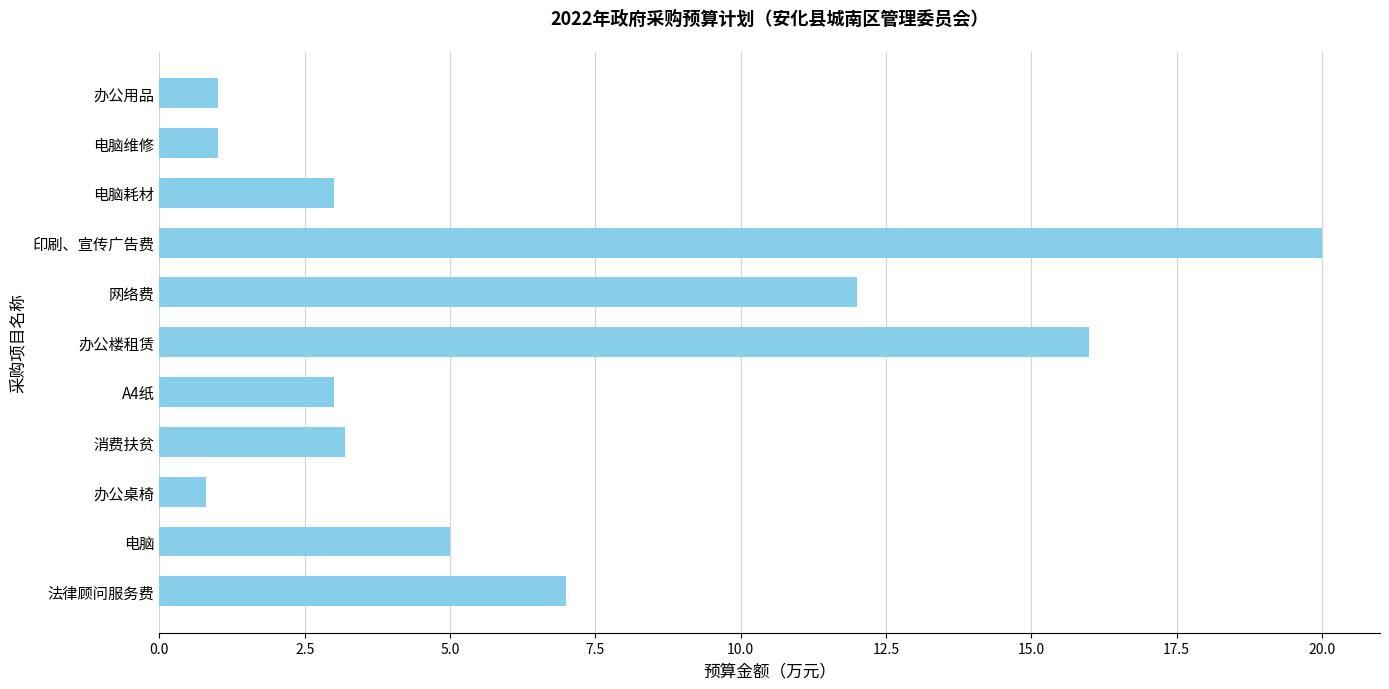

What value does the data have at 电脑?

5.0